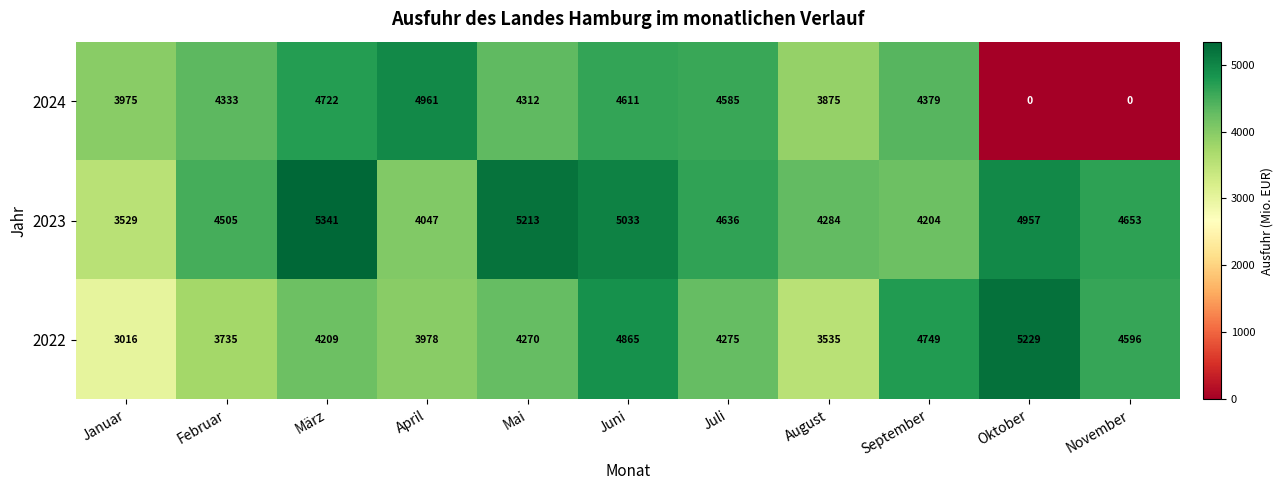

How many data points in 2024 are less than 4333?

5